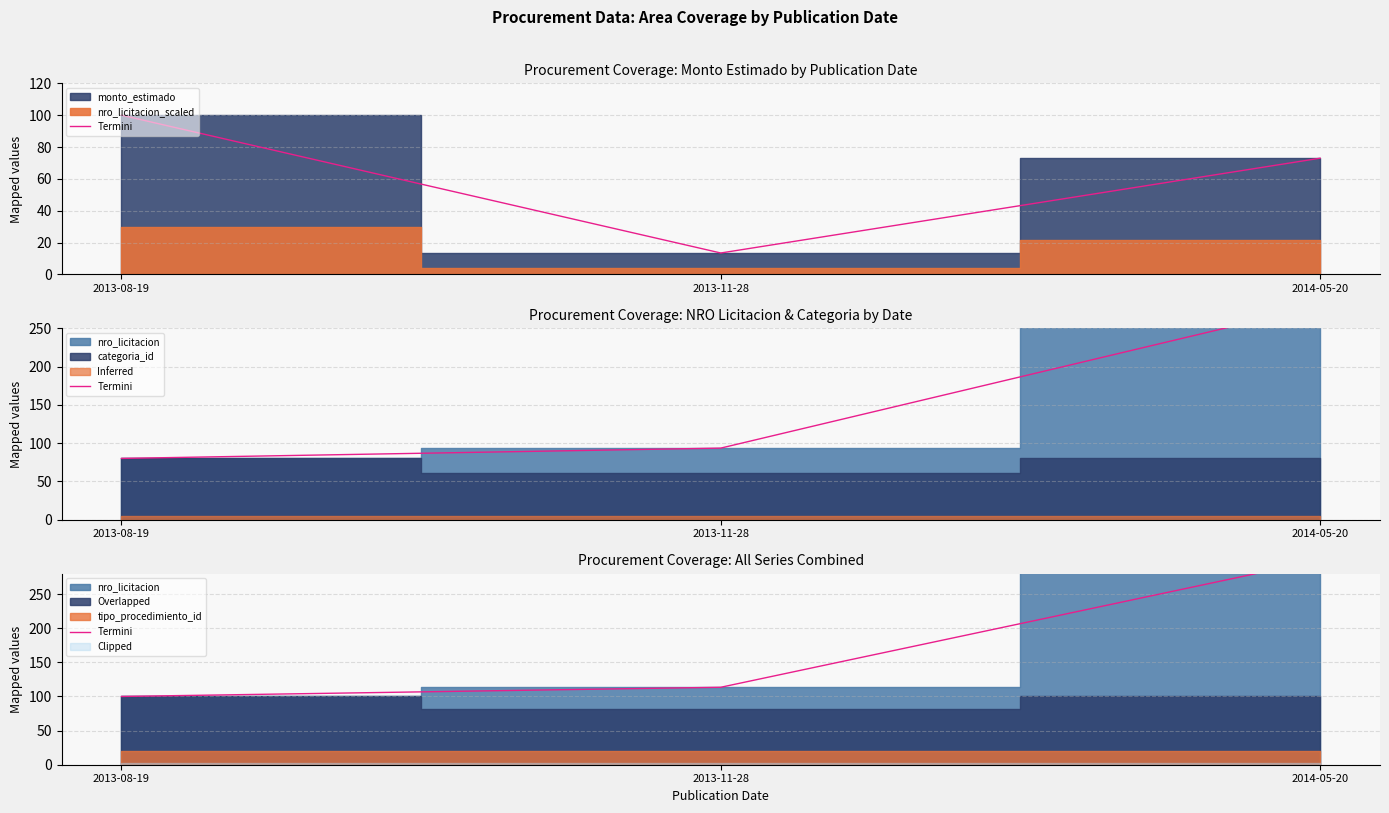

What is the difference between the values at 2014-05-20 and 2013-11-28?

186.5